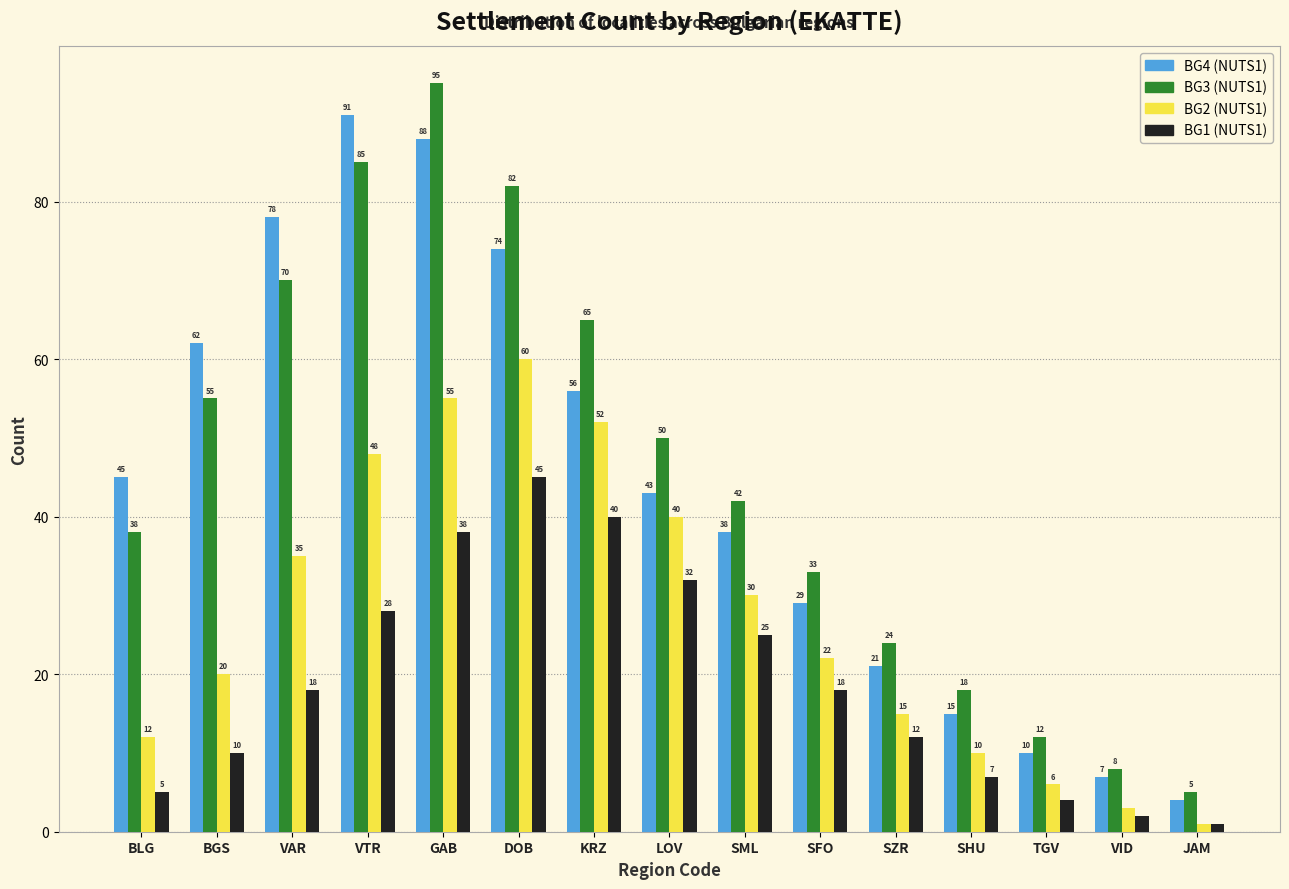

What is the lowest value of the BG4 (NUTS1) series?

4